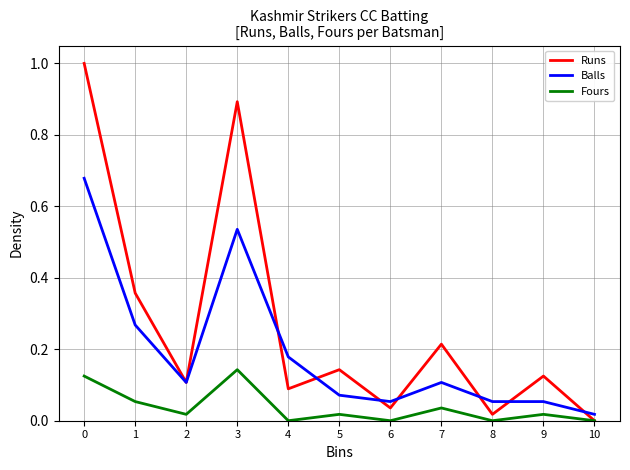

Is it true that Runs equals 0.1 at 4?

True